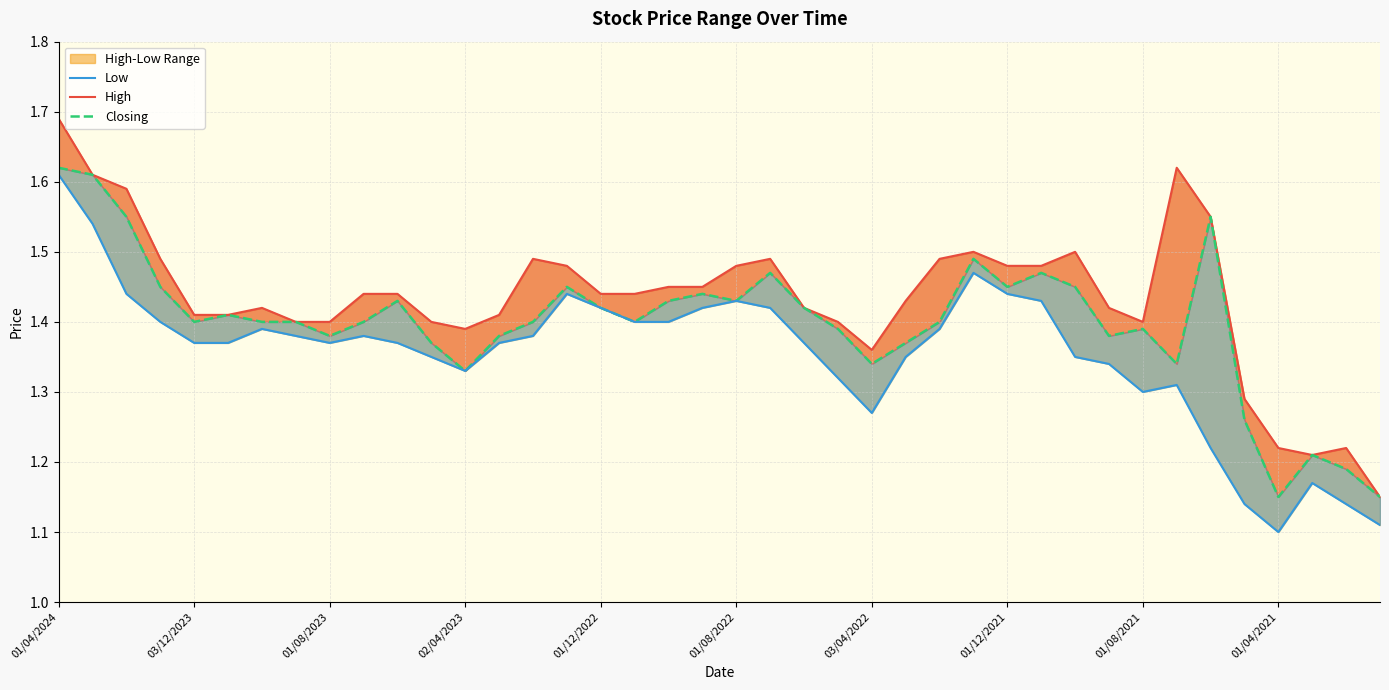

How many High values are between 1 and 2?

40